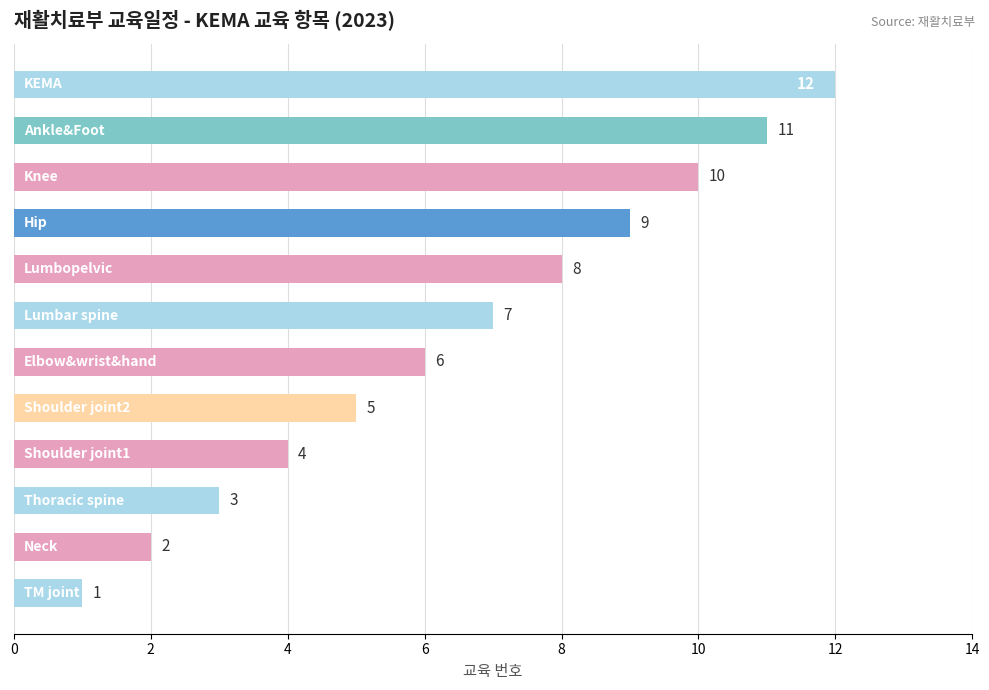

What is the difference between the maximum and second lowest values?

10